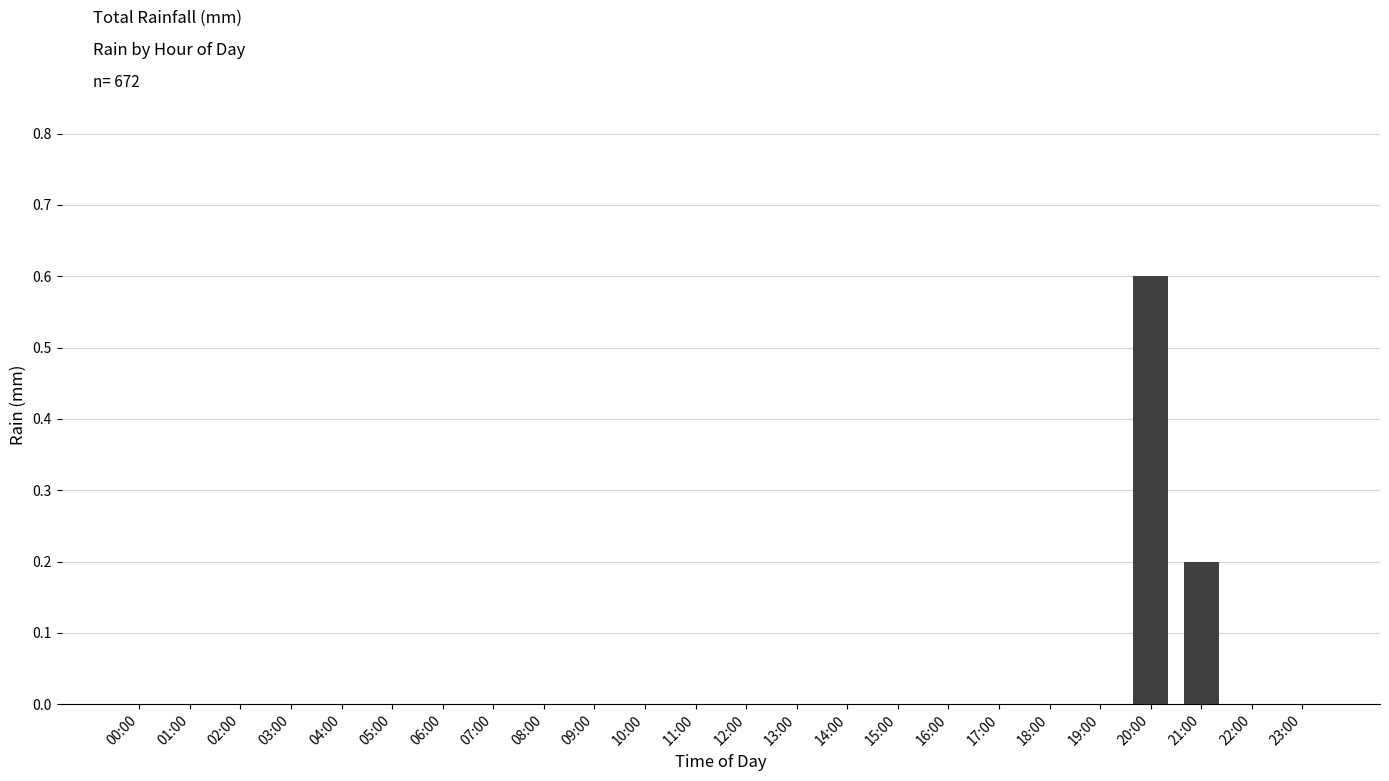

True or false: the data shows -0.2 at 19:00.

False